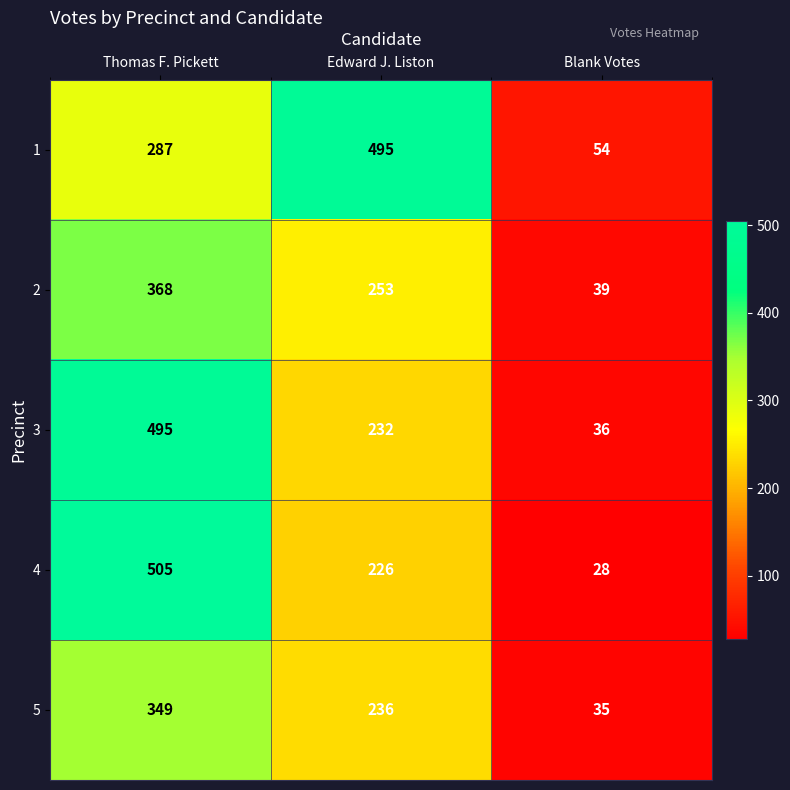

Reading left to right, transcribe all the data shown in this chart.

1: 287	495	54
2: 368	253	39
3: 495	232	36
4: 505	226	28
5: 349	236	35